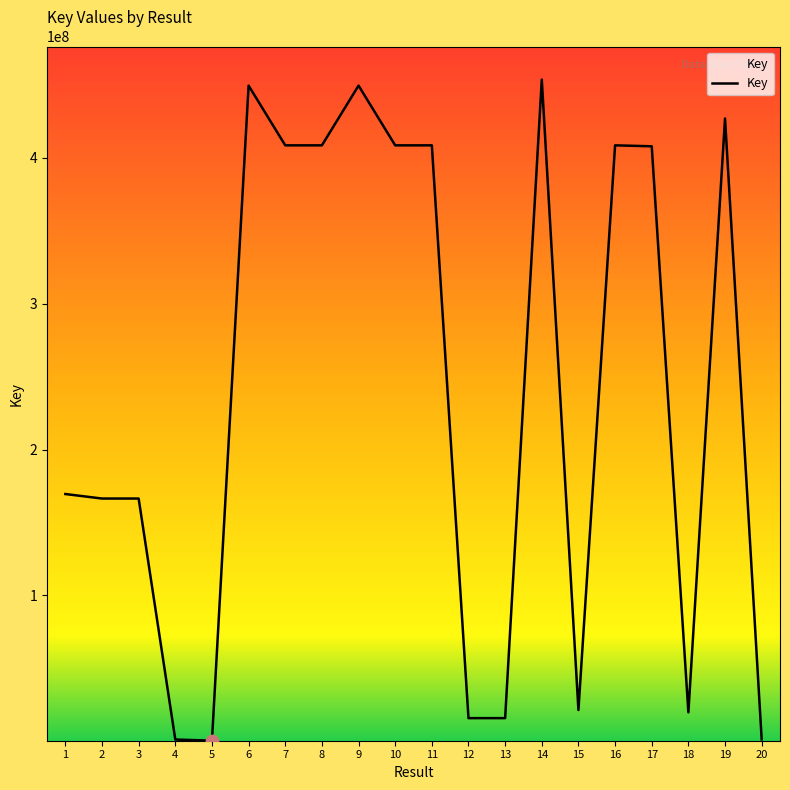

Approximately how many times larger is the value at 11 compared to 2?

2.5